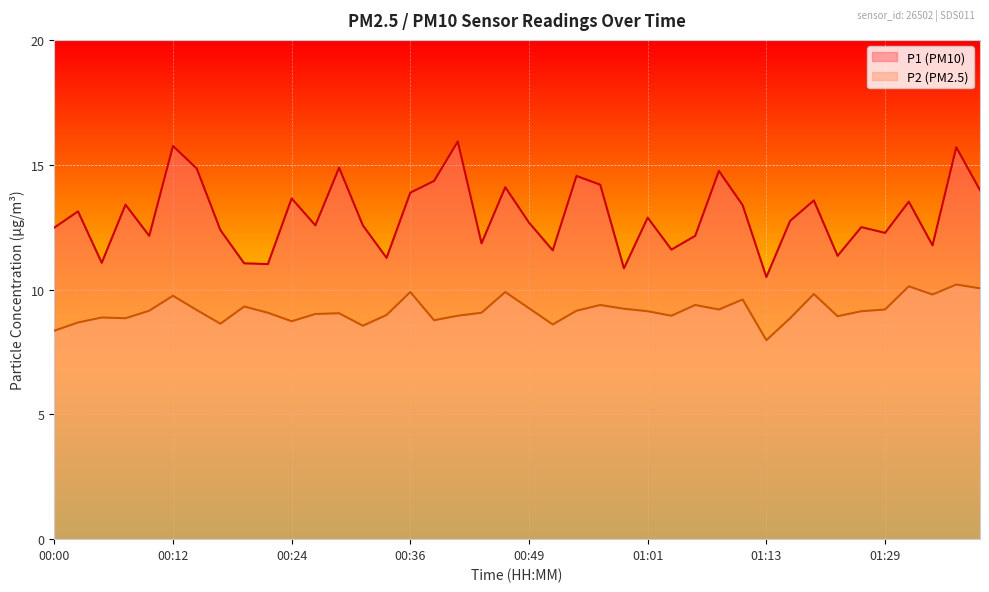

Rank the categories by P2 value from highest to lowest.

01:36, 01:31, 01:39, 00:36, 00:46, 01:18, 01:34, 00:12, 01:11, 00:56, 01:06, 00:19, 00:49, 00:58, 01:08, 01:29, 00:14, 00:09, 00:54, 01:01, 01:26, 00:22, 00:44, 00:29, 00:27, 00:34, 00:41, 01:03, 01:24, 00:05, 00:07, 01:16, 00:39, 00:24, 00:02, 00:17, 00:51, 00:32, 00:00, 01:13